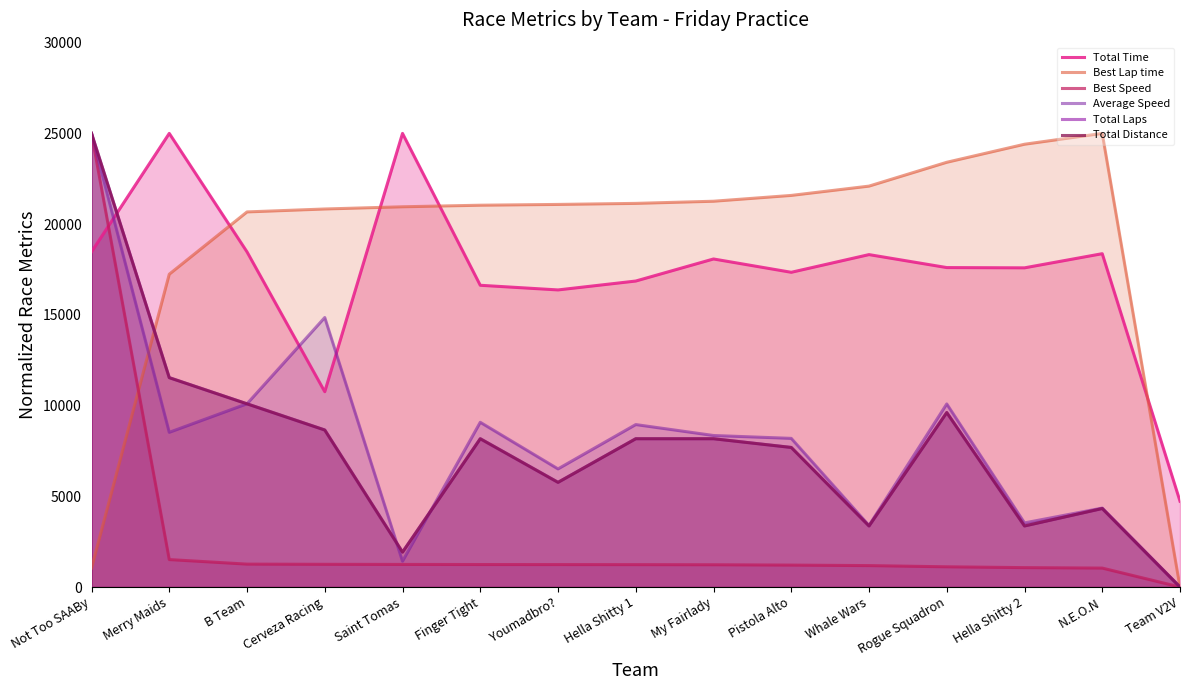

At which category does the chart reach its peak across all series?

Merry Maids